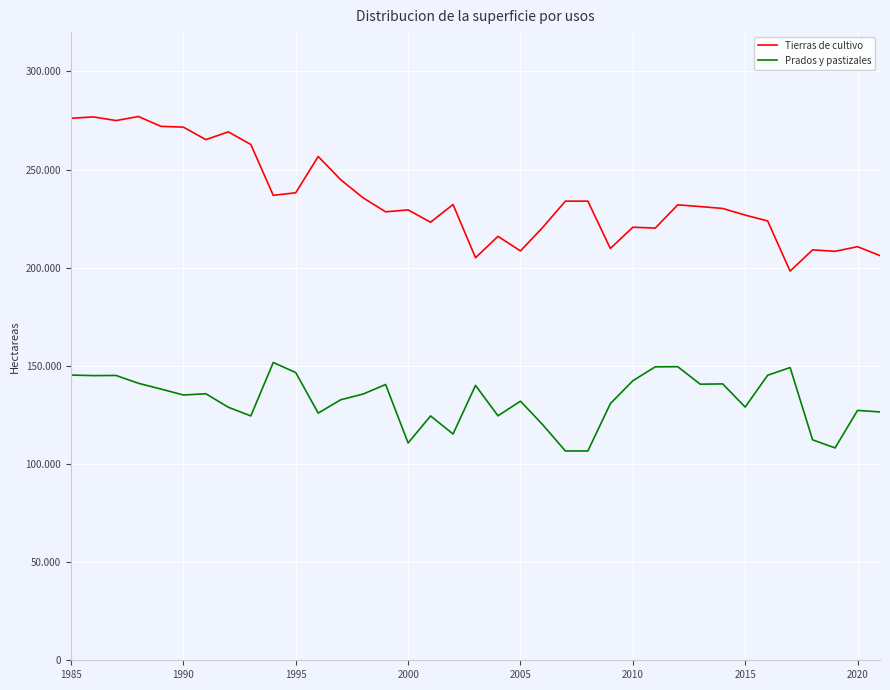

True or false: Tierras de cultivo and Prados y pastizales intersect in this chart.

False